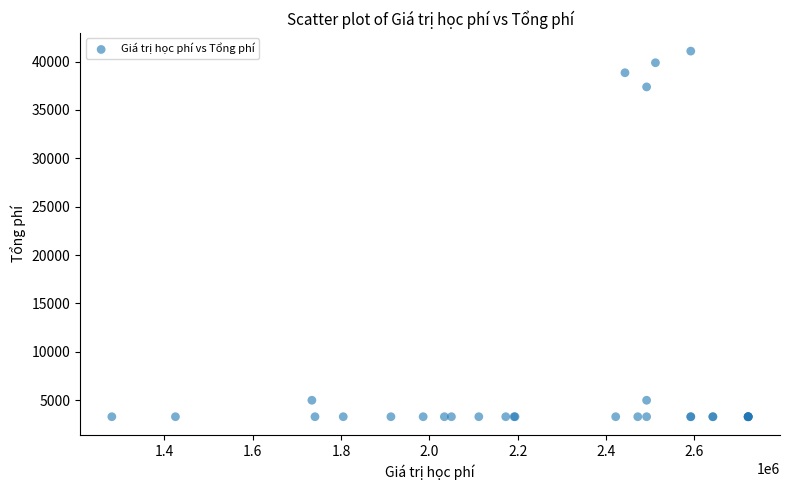

What Y value in the scatter plot is closest to 22190?

37380